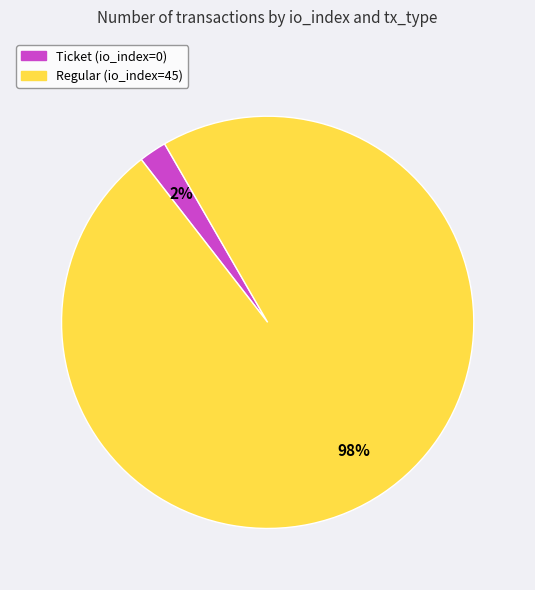

To the nearest percent, what is the difference between the largest and smallest slice percentages?

96%